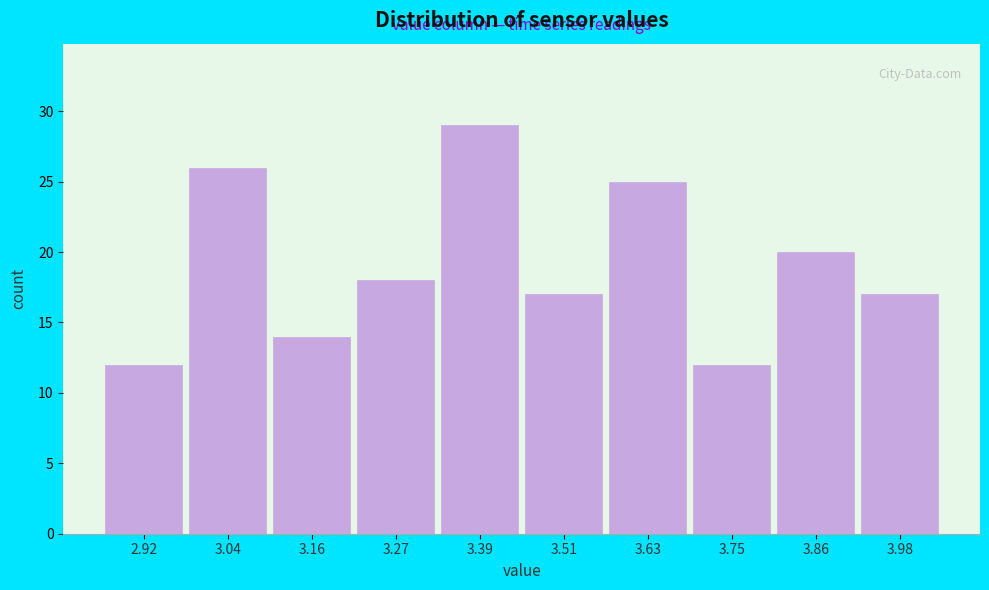

Reading left to right, transcribe all the data shown in this chart.

2.92=12	3.04=26	3.16=14	3.27=18	3.39=29	3.51=17	3.63=25	3.75=12	3.86=20	3.98=17